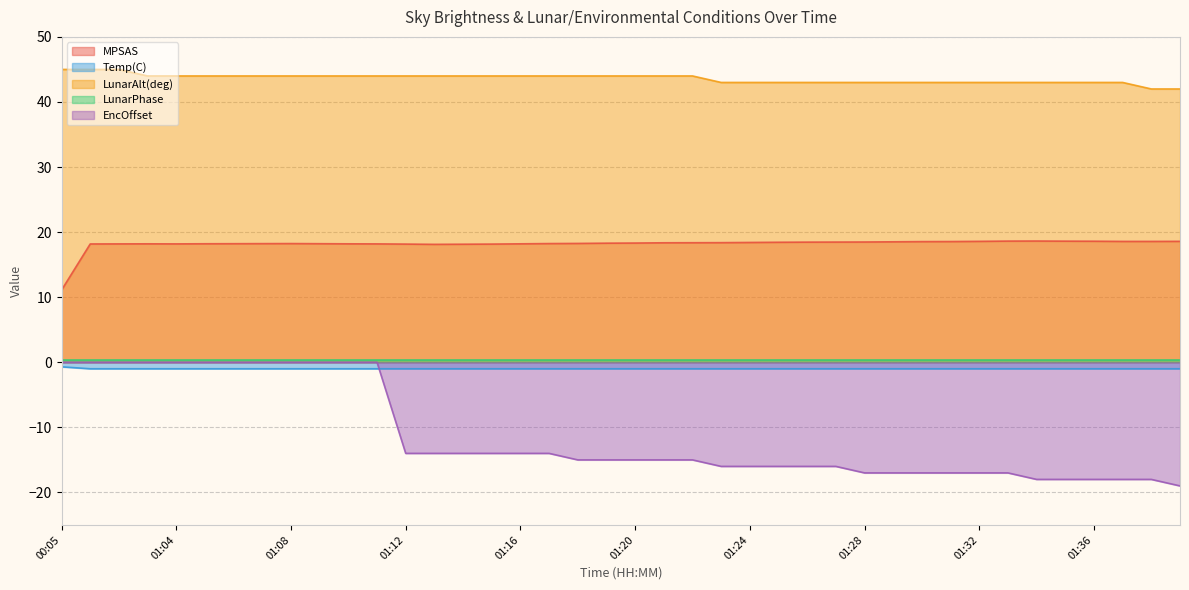

What is the sum of all EncOffset values?

-450.0